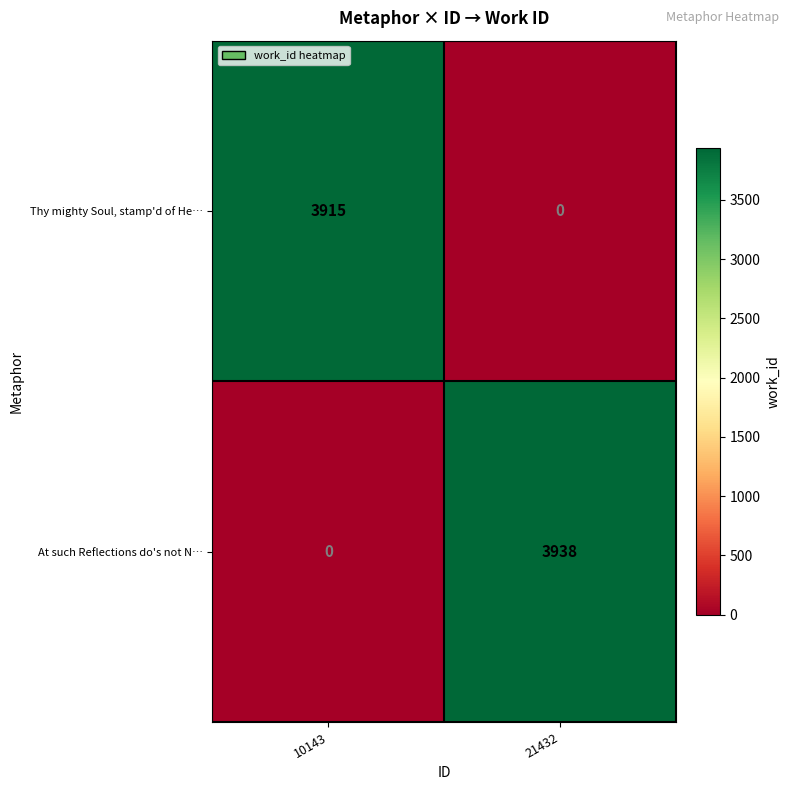

What is the sum of the At such Reflections do's not N… values at 10143 and 21432?

3938